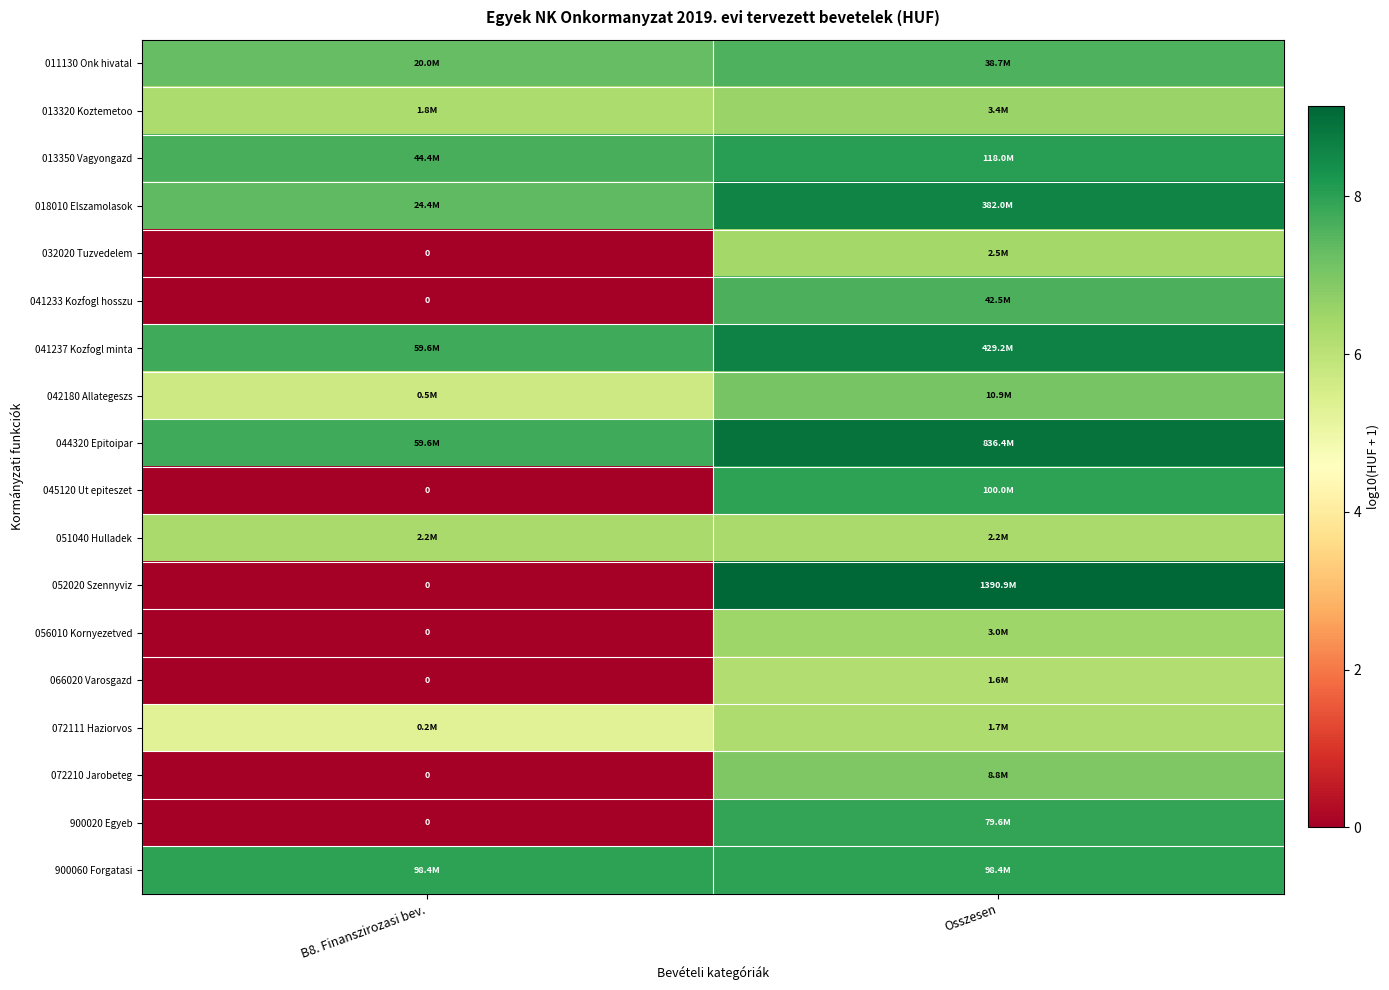

What is the total value across all series at B8. Finanszirozasi bev.?

69.5